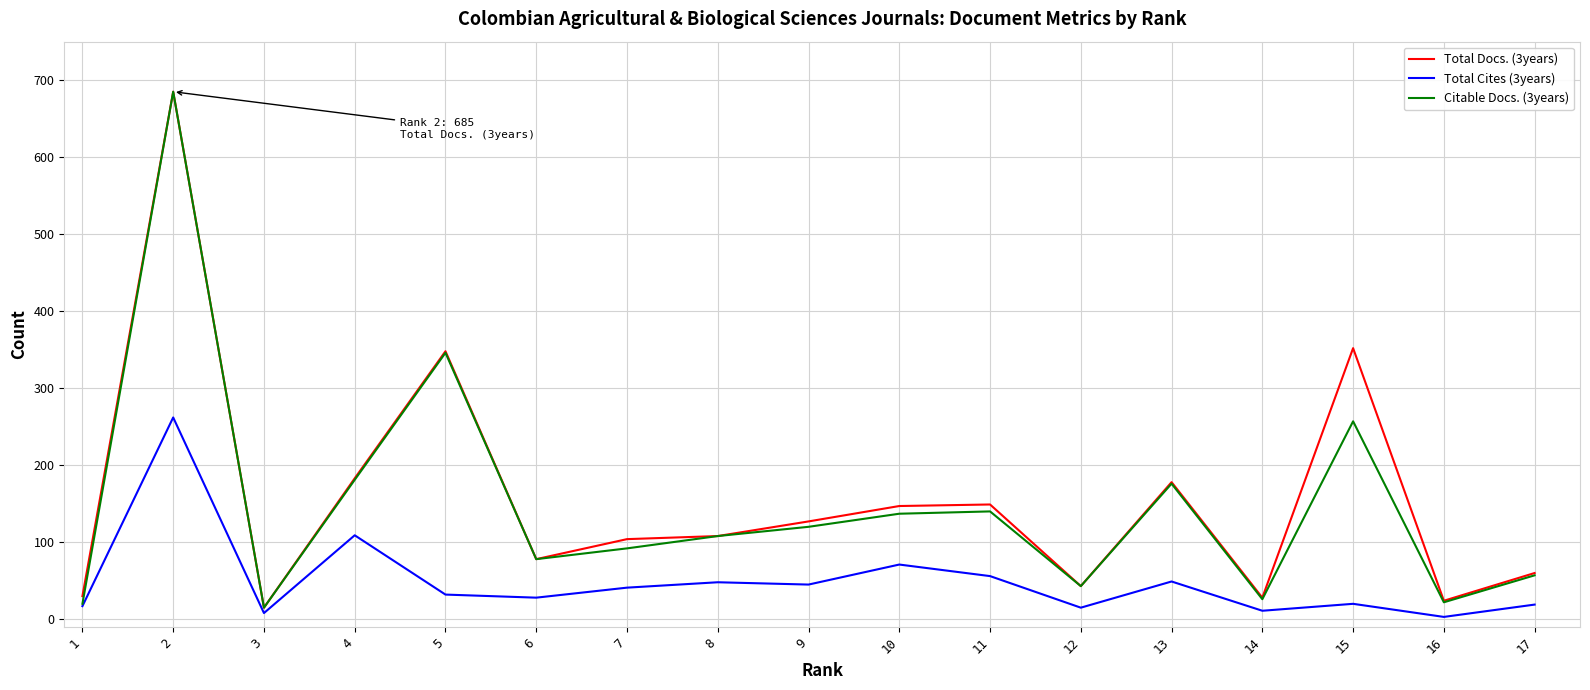

The value of Citable Docs. (3years) at 17 is 80. True or false?

False